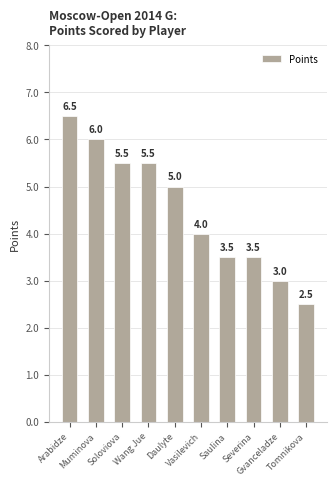

The chart shows a value of 2.0 at Saulina. True or false?

False